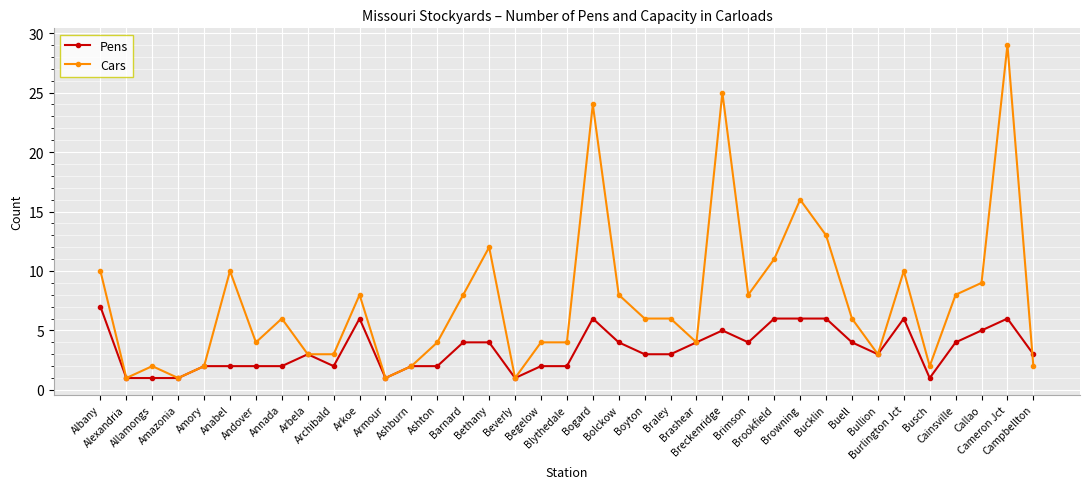

What position from the left is Beverly?

17